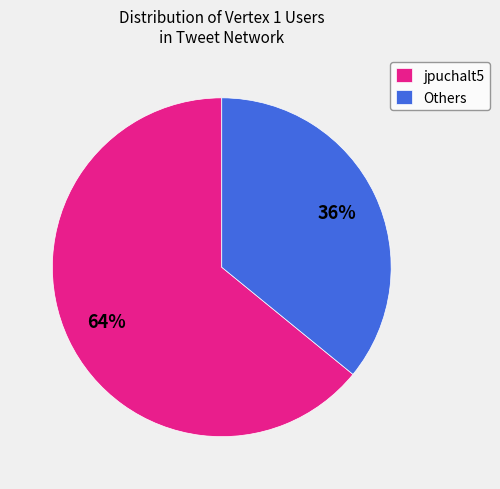

Is it true that Others is 43% of the pie?

False